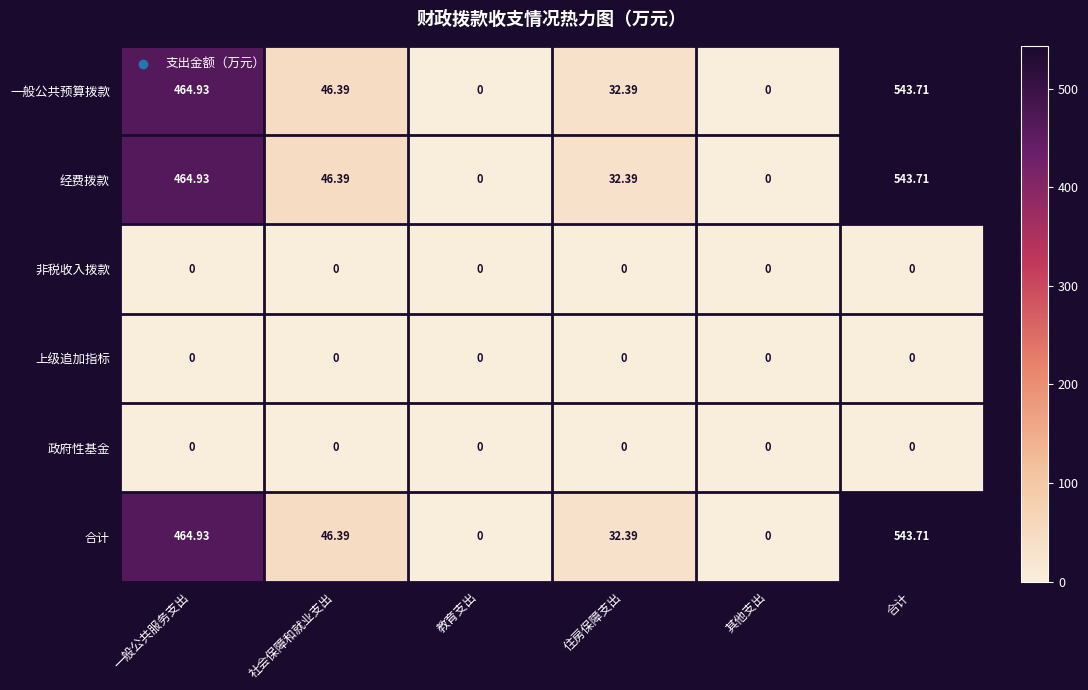

Which label corresponds to the largest value in the chart?

合计